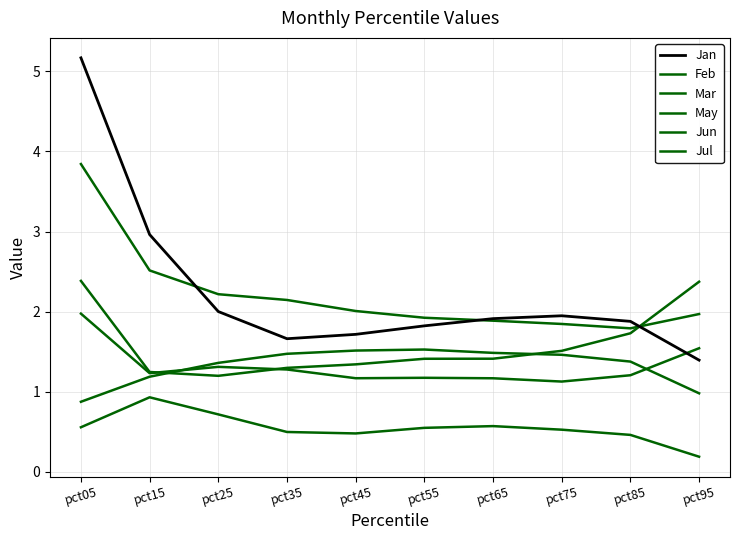

Rank the series by their maximum value, from highest to lowest.

Jan, Feb, Mar, Jun, May, Jul